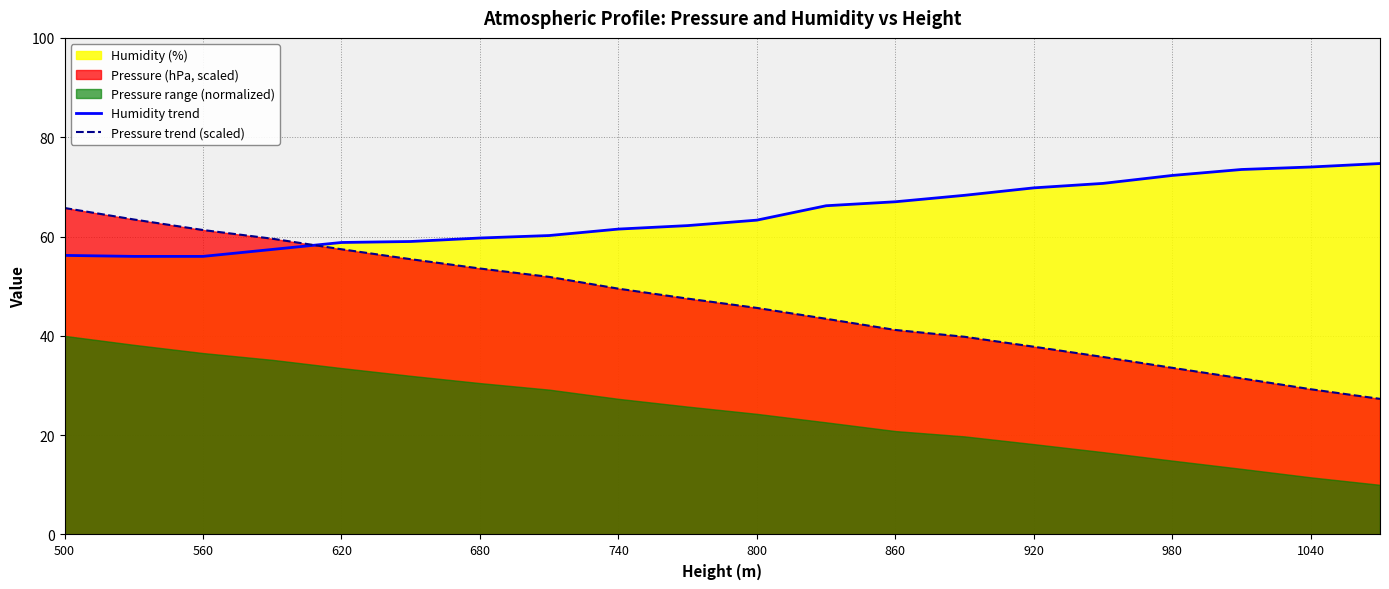

Rank the series by their average value, from lowest to highest.

Pressure trend (scaled), Humidity trend